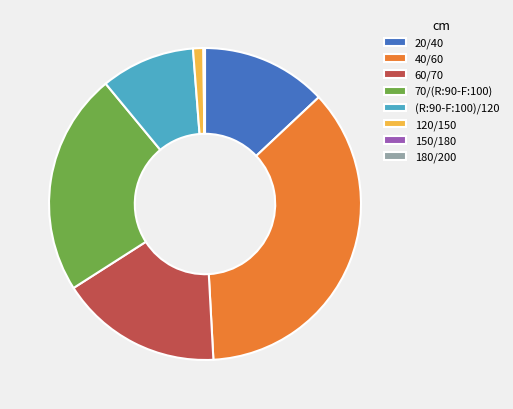

Combined, do 70/(R:90-F:100) and 20/40 account for over 50%?

No